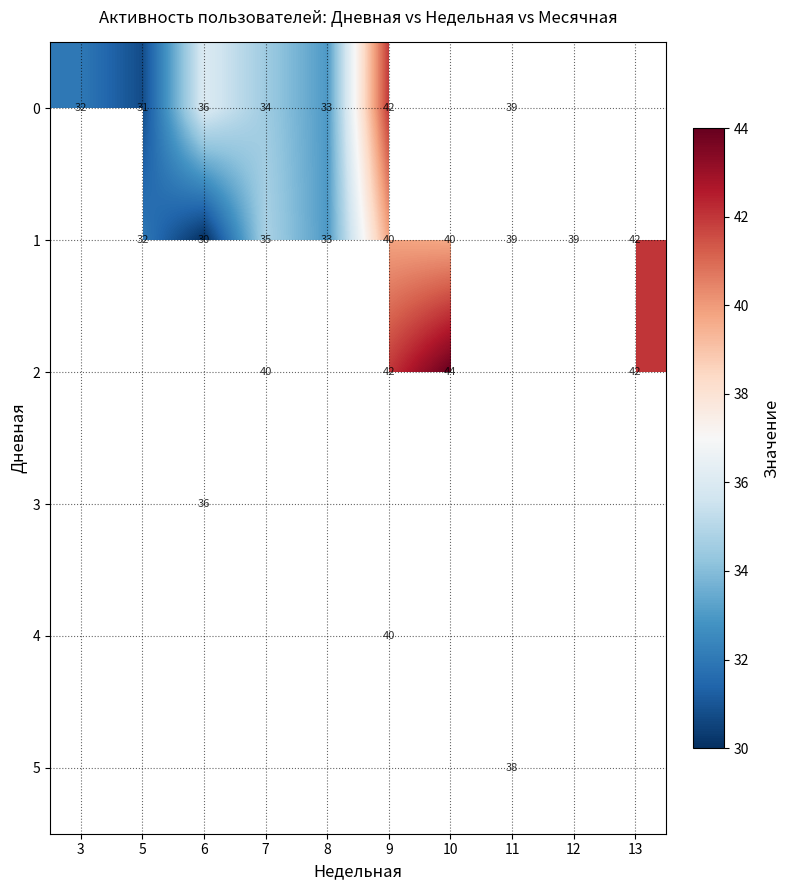

True or false: 0 has a value of 39 at 11.

True